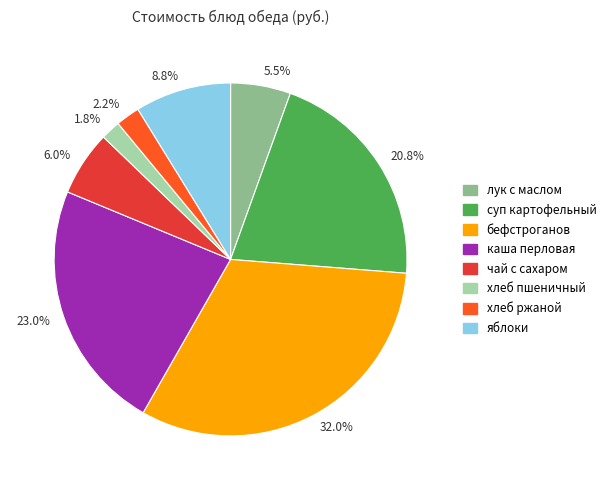

Does any single category account for the majority?

No